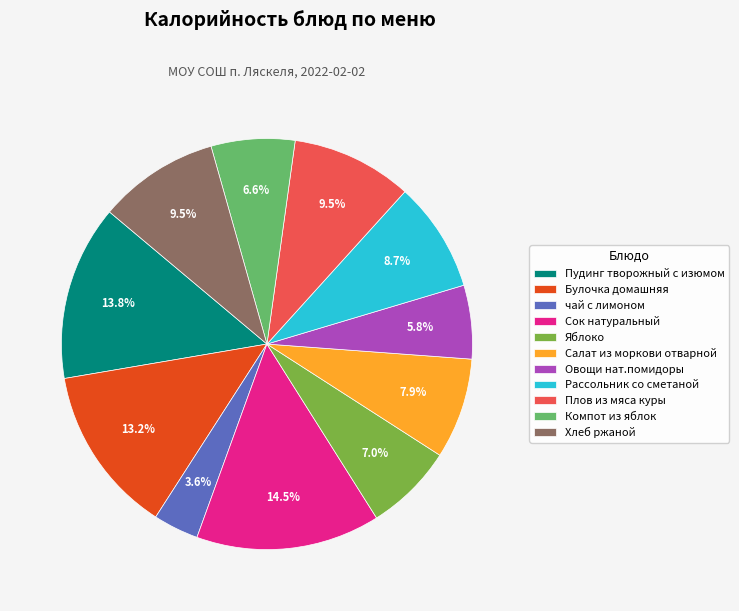

Between чай с лимоном and Компот из яблок, which is larger?

Компот из яблок